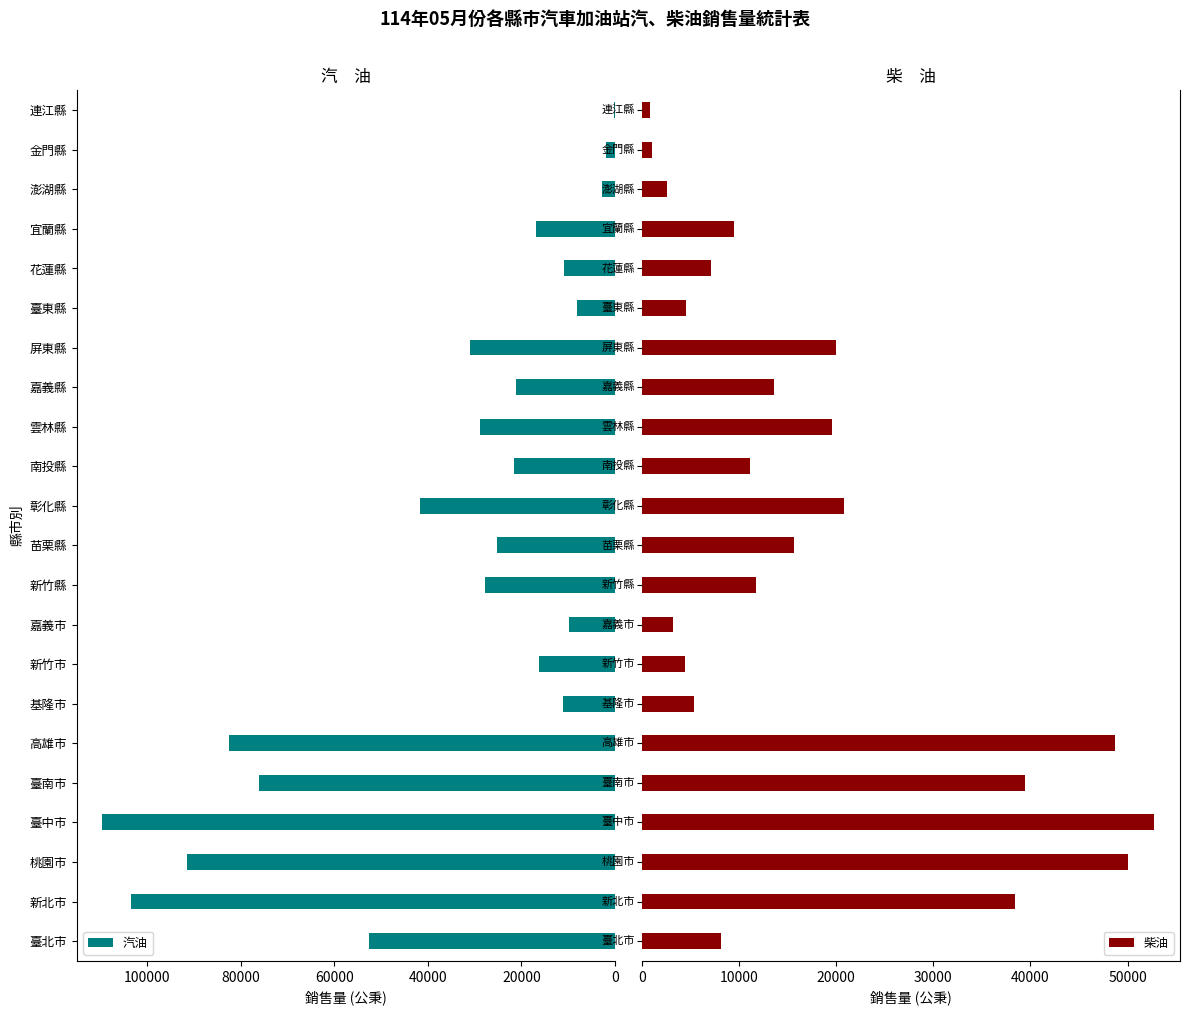

What is the average value of the 柴油 series?

17671